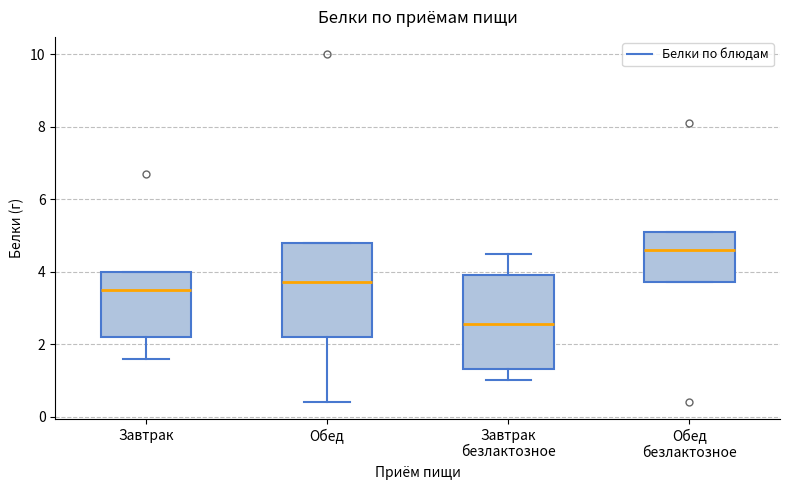

Reading left to right, transcribe this box plot: for each box, give where its median line is, the range the box spans, and where its two whiskers end, as read against the y-axis. The values are not printed on the chart, so give them approximately, as read against the axis.

Завтрак: median 3.6, box 2.2 to 4.0, whiskers 1.6 to 4.0
Обед: median 3.8, box 2.2 to 4.8, whiskers 0.4 to 4.8
Завтрак безлактозное: median 2.6, box 1.4 to 4.0, whiskers 1.0 to 4.6
Обед безлактозное: median 4.6, box 3.8 to 5.2, whiskers 3.8 to 5.2